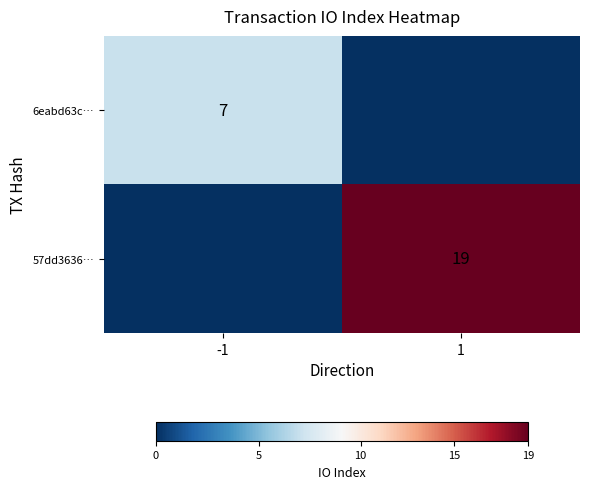

Between 1 and -1, which is larger?

-1